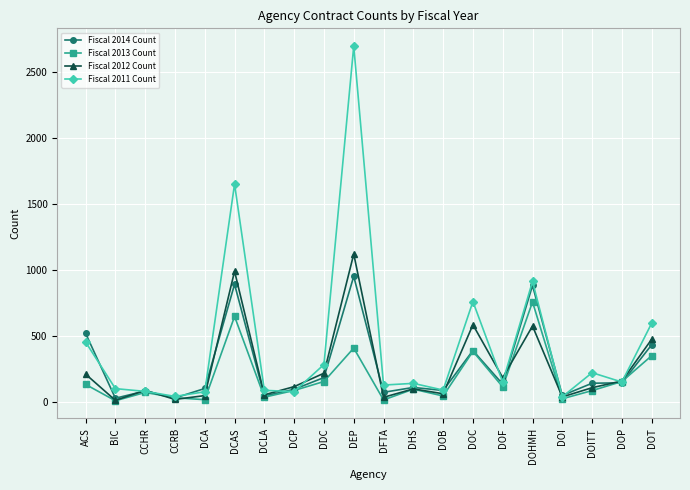

The value of Fiscal 2014 Count at DHS is 107. True or false?

True